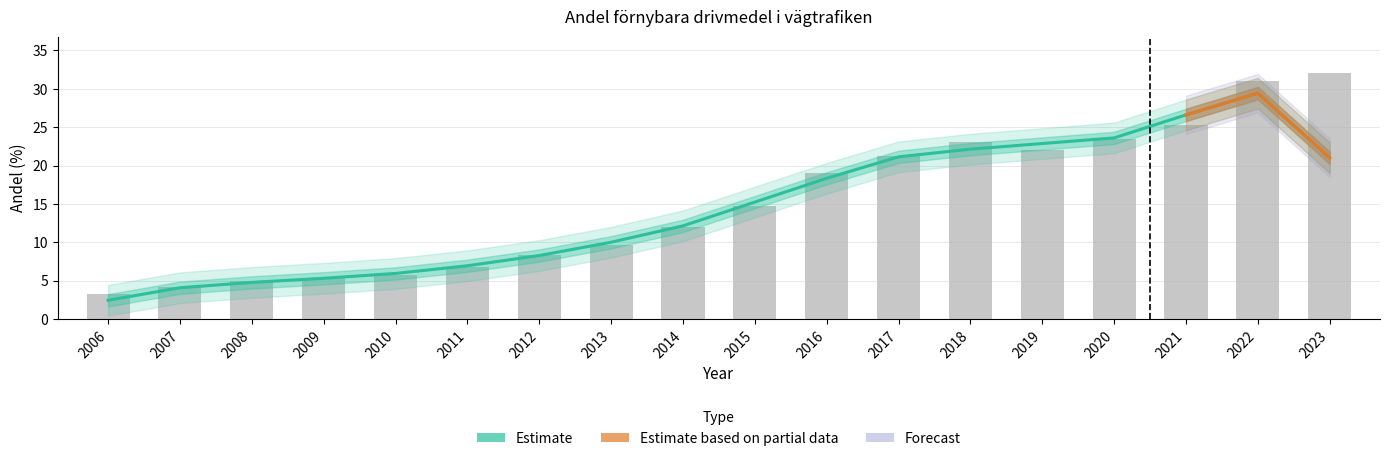

What is the value of the 8th bar from the left?

9.7